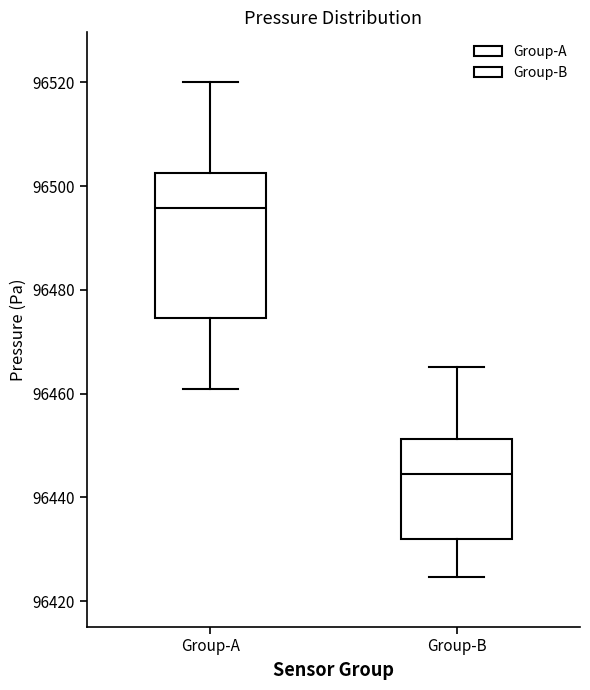

Reading left to right, read every box against the y-axis: the position of its median line, the range the box covers, and the ends of its whiskers. The values are not printed on the chart, so give them approximately, as read against the axis.

Group-A: median 96496, box 96474 to 96502, whiskers 96460 to 96520
Group-B: median 96444, box 96432 to 96452, whiskers 96424 to 96466